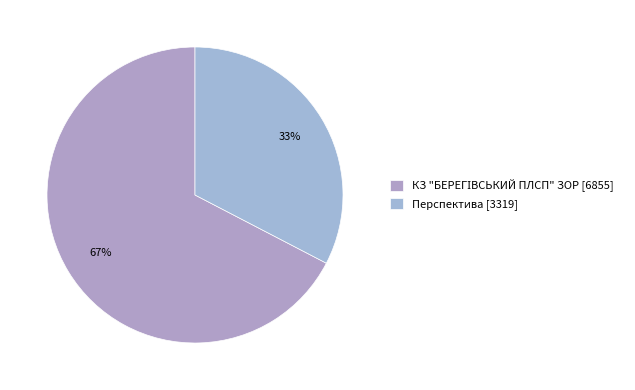

To the nearest percent, what portion does КЗ "БЕРЕГІВСЬКИЙ ПЛСП" ЗОР represent?

67%